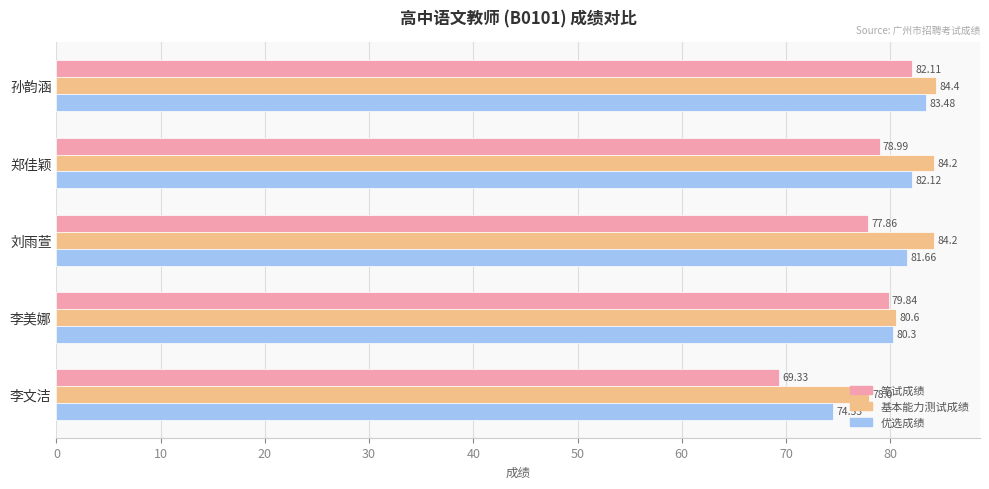

Which category has the lowest value across all series?

李文洁